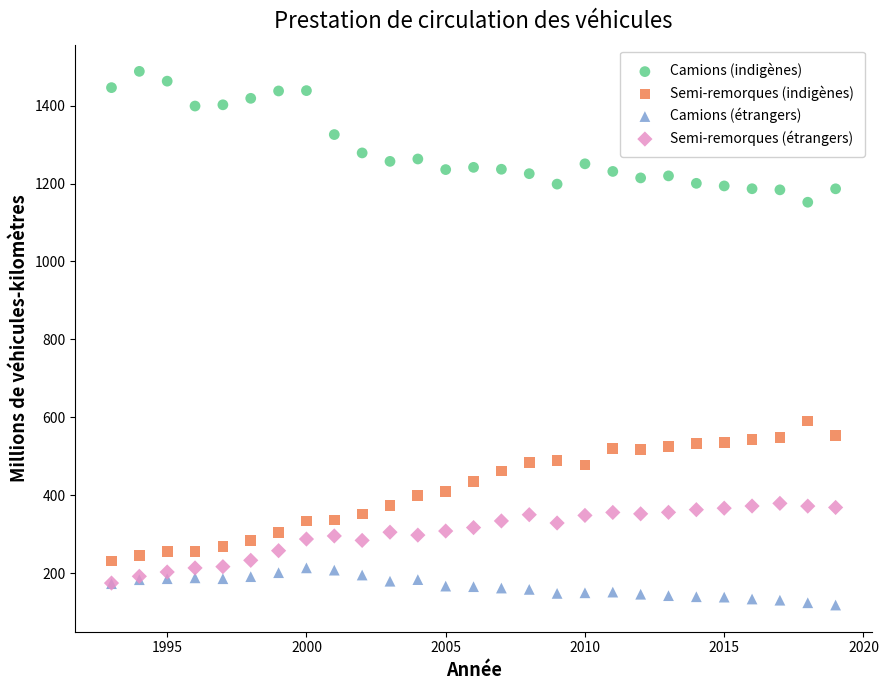

Across all series, what Y value is closest to 803?

590.6